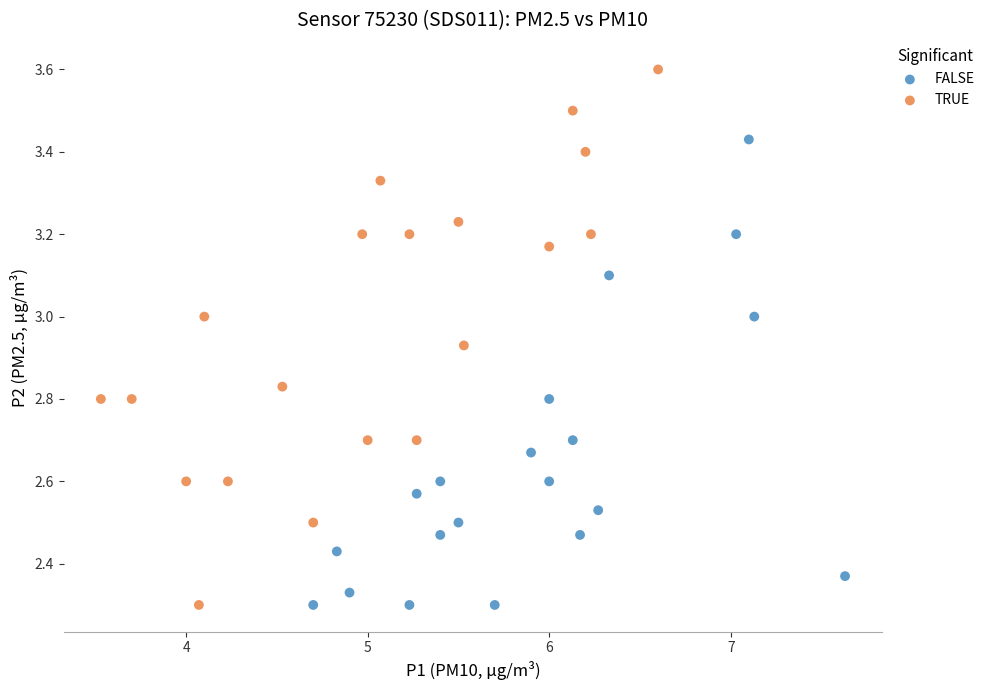

Which series reaches the maximum Y coordinate?

TRUE